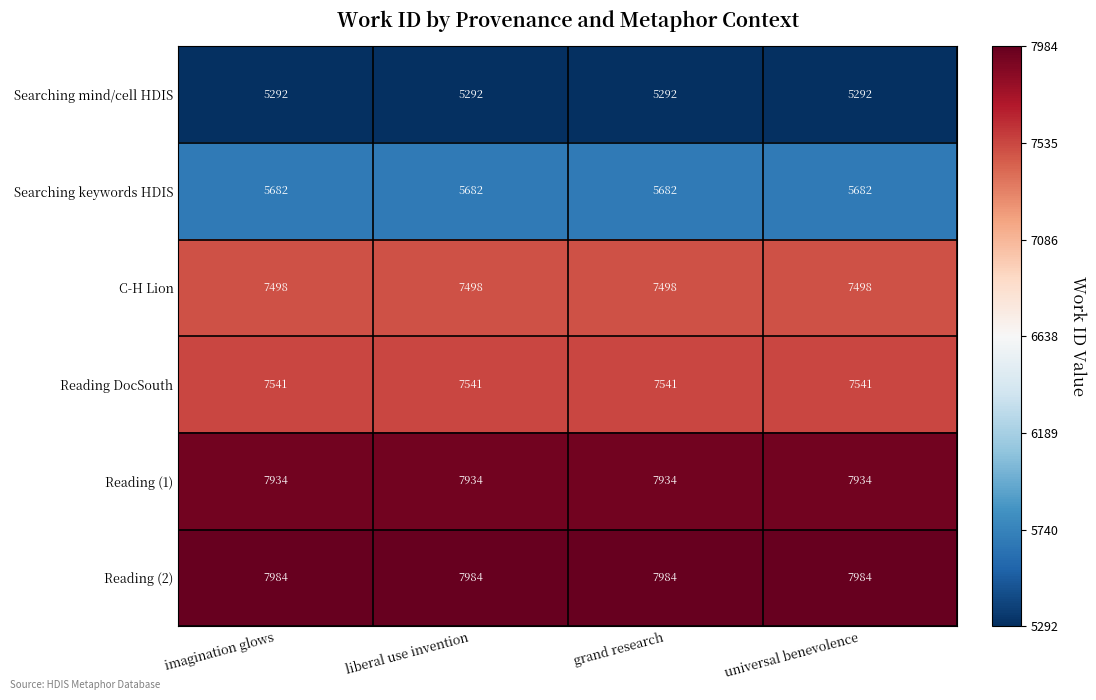

What is the average value of the Searching keywords HDIS series?

5682